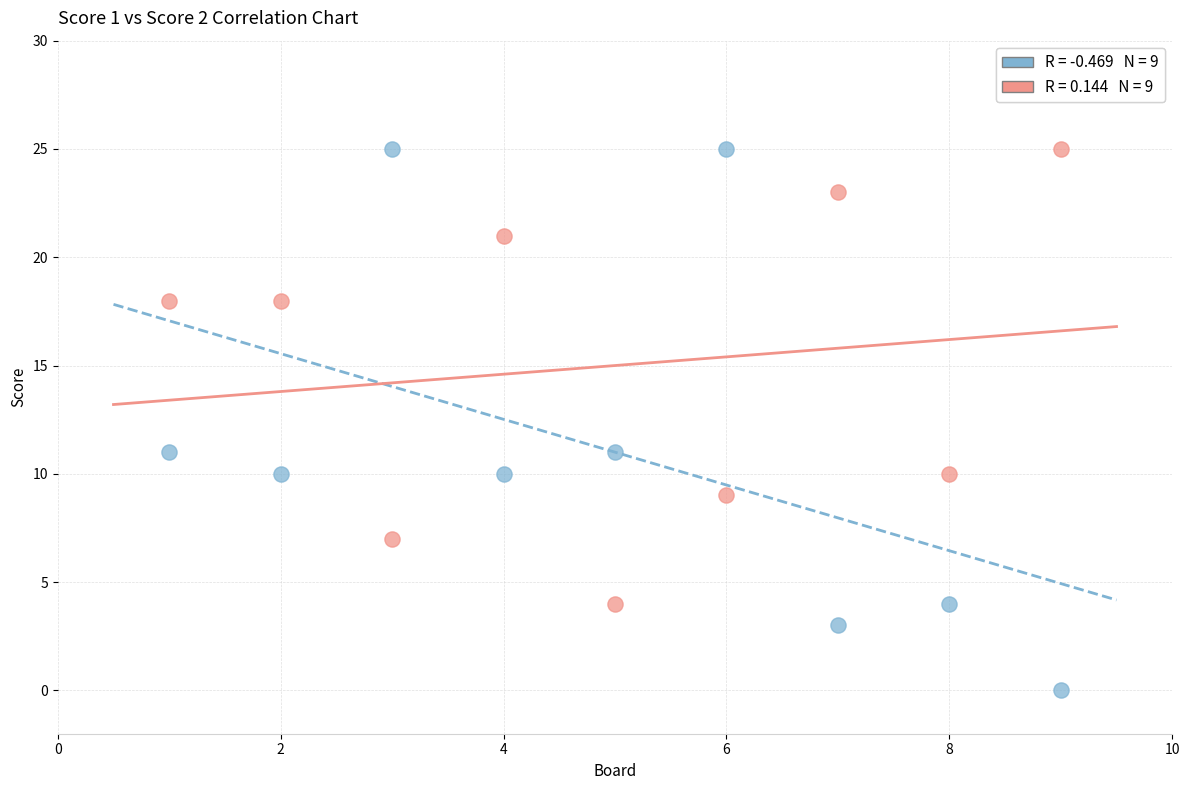

Across all data points, what is the range of Y values (max minus min)?

25